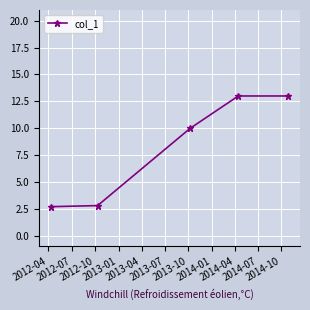

What is the average value?

8.3